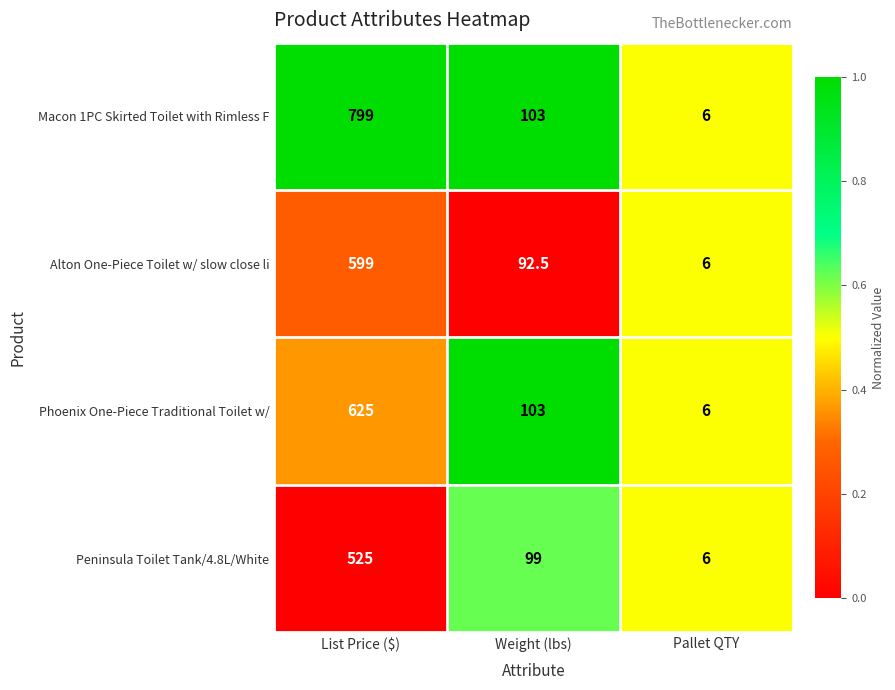

Reading left to right, transcribe all the data shown in this chart.

Macon 1PC Skirted Toilet with Rimless F: List Price ($)=799.0	Weight (lbs)=103.0	Pallet QTY=6.0
Alton One-Piece Toilet w/ slow close li: List Price ($)=599.0	Weight (lbs)=92.5	Pallet QTY=6.0
Phoenix One-Piece Traditional Toilet w/: List Price ($)=625.0	Weight (lbs)=103.0	Pallet QTY=6.0
Peninsula Toilet Tank/4.8L/White: List Price ($)=525.0	Weight (lbs)=99.0	Pallet QTY=6.0